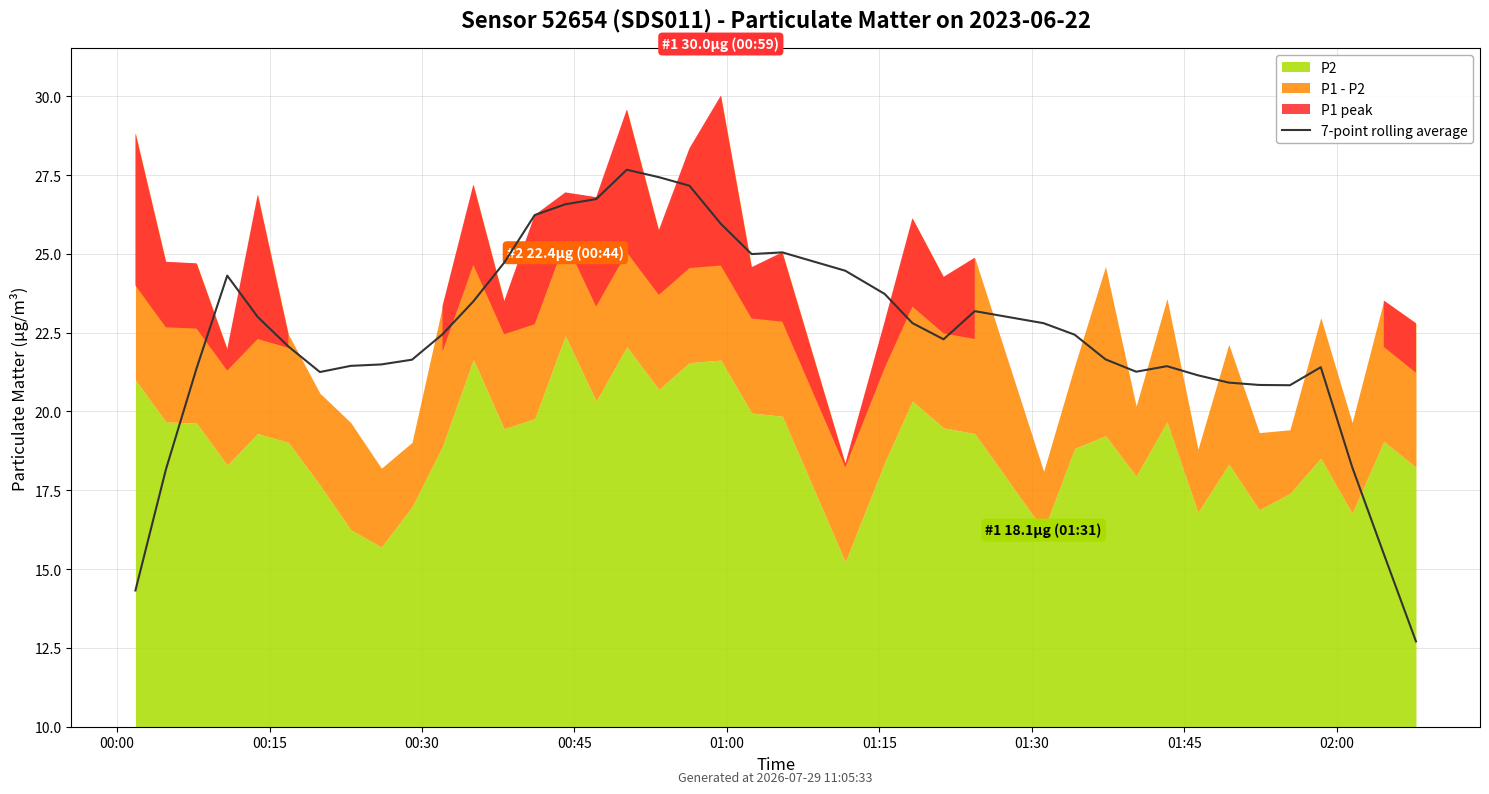

How many interior local peaks (higher than both neighbors) does the data have?

6